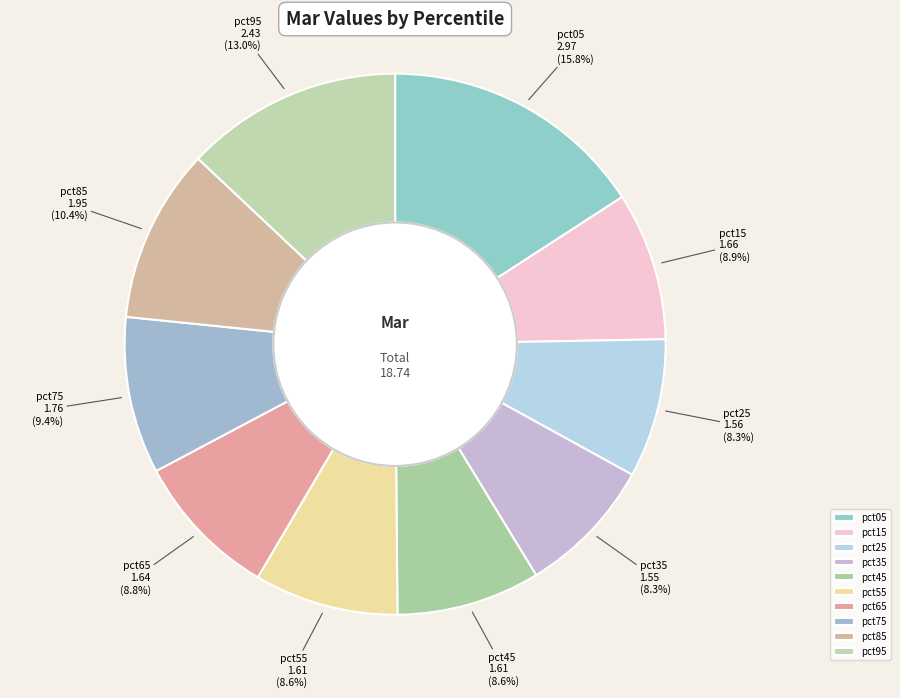

True or false: pct55 accounts for 21% of the total.

False